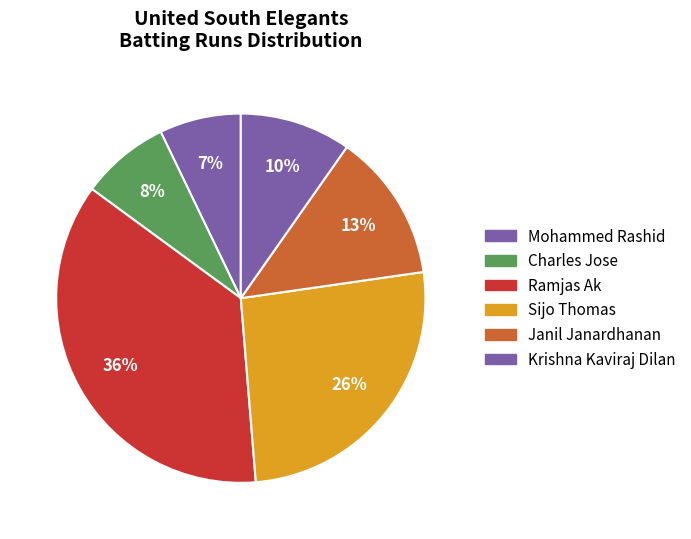

Count the number of slices in the pie.

6